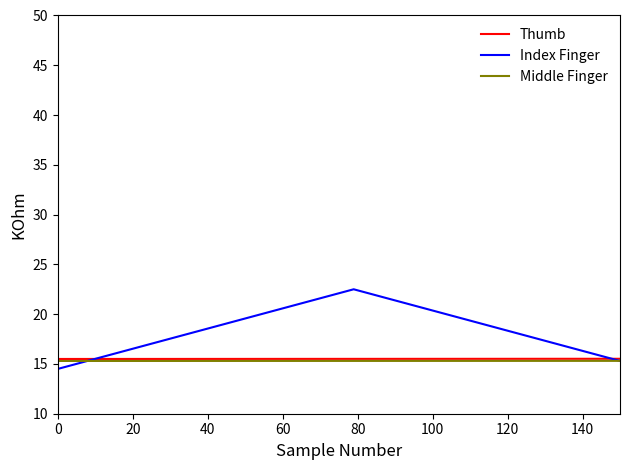

Which series has the widest spread of values?

Index Finger